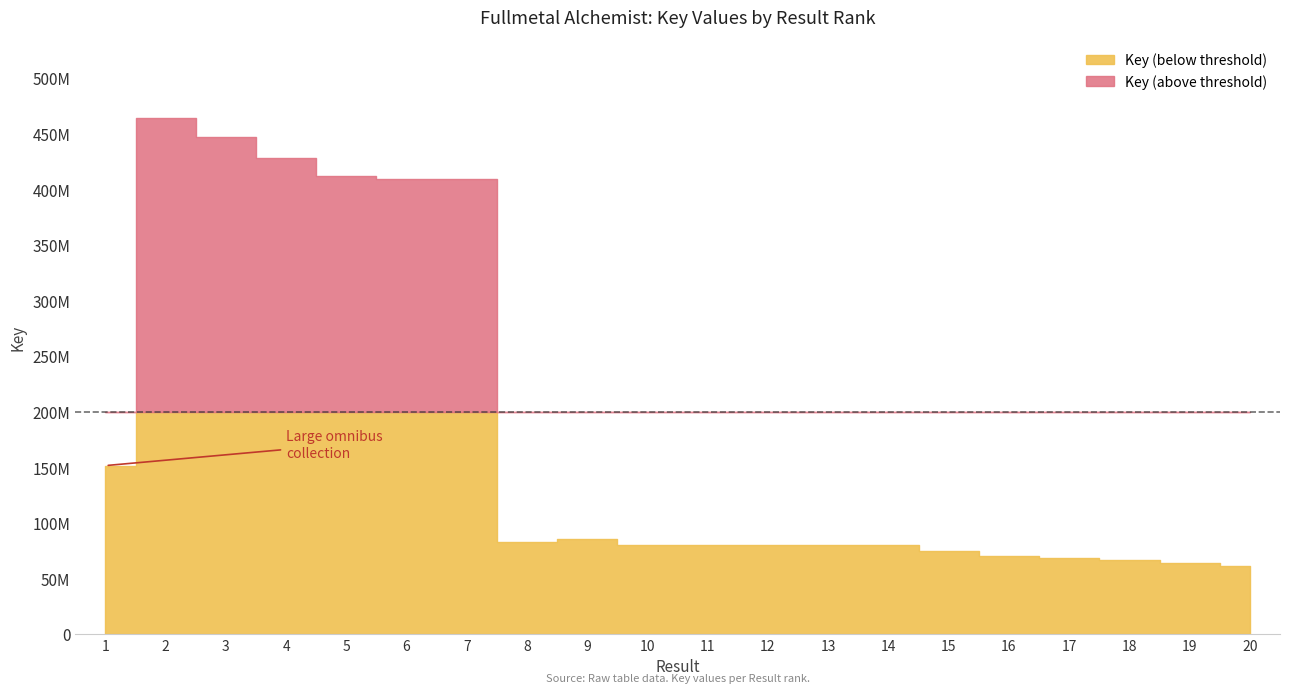

How many points are lower than both their immediate neighbors (excluding endpoints)?

3